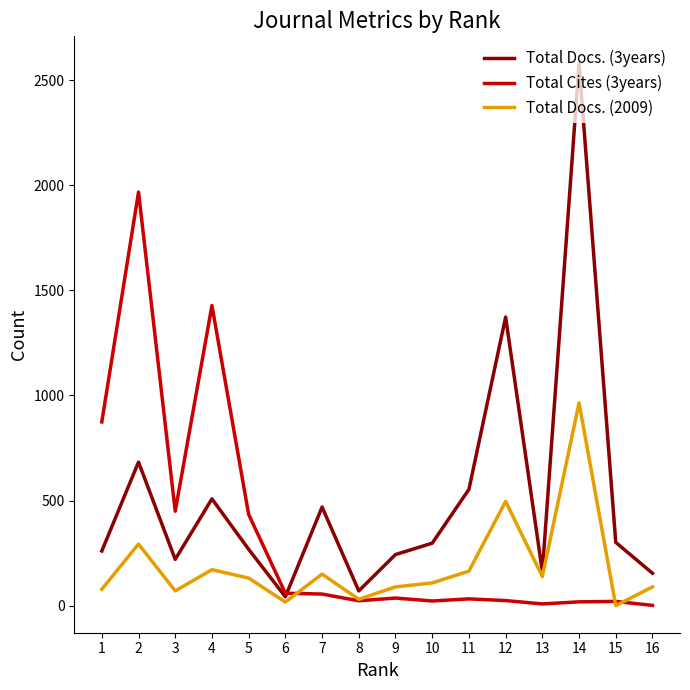

At which category does Total Docs. (3years) reach its first local peak?

2